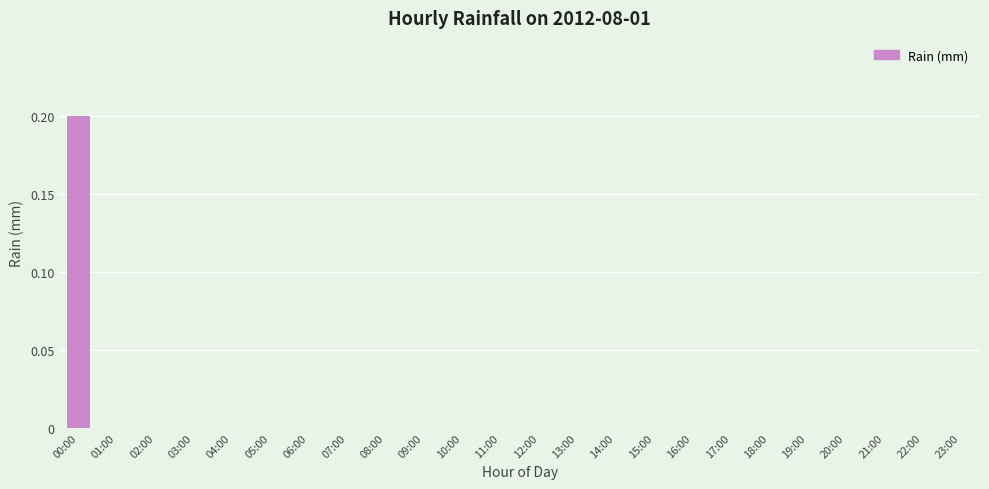

Reading right to left, extract all data points from this chart.

23:00=0.0	22:00=0.0	21:00=0.0	20:00=0.0	19:00=0.0	18:00=0.0	17:00=0.0	16:00=0.0	15:00=0.0	14:00=0.0	13:00=0.0	12:00=0.0	11:00=0.0	10:00=0.0	09:00=0.0	08:00=0.0	07:00=0.0	06:00=0.0	05:00=0.0	04:00=0.0	03:00=0.0	02:00=0.0	01:00=0.0	00:00=0.2